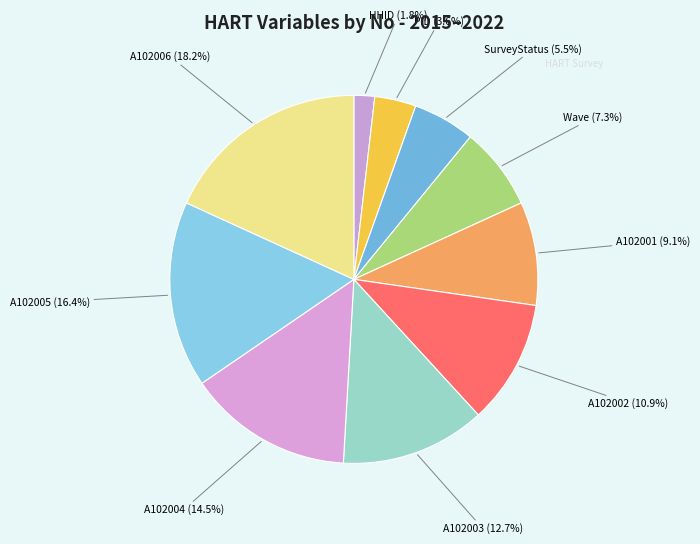

How many segments does this pie chart have?

10